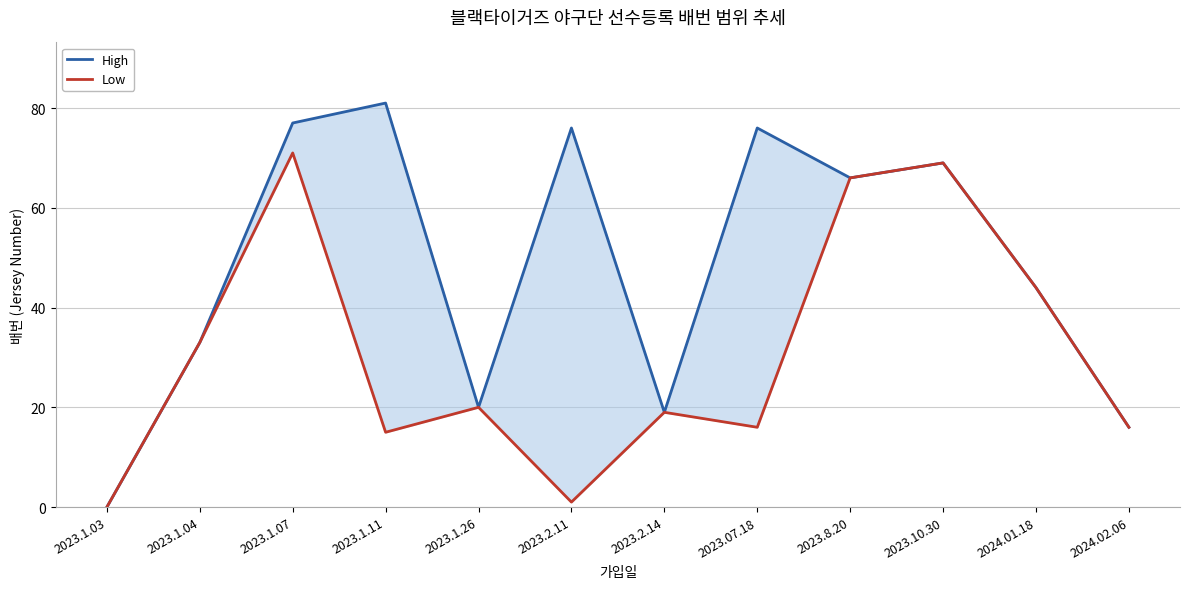

What is the sum of the High values at 2023.2.11 and 2023.1.03?

76